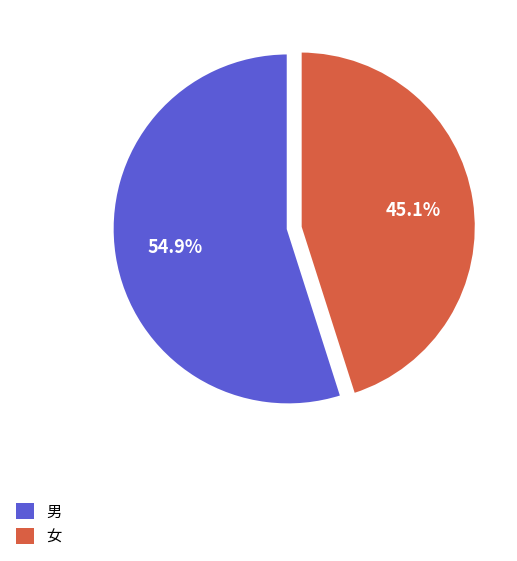

To the nearest percent, what percentage of the pie is 男?

55%